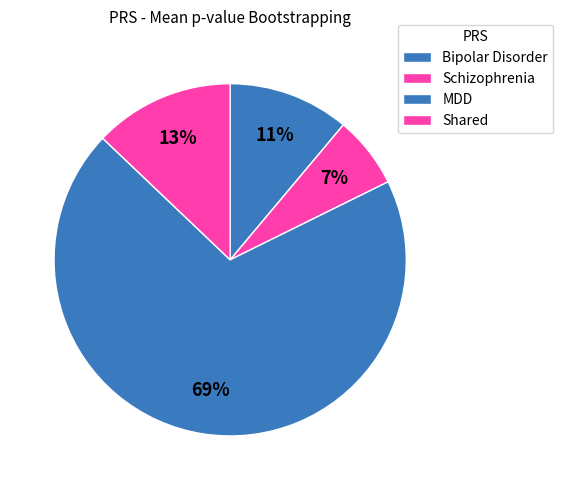

Which has a higher value, Shared or MDD?

MDD